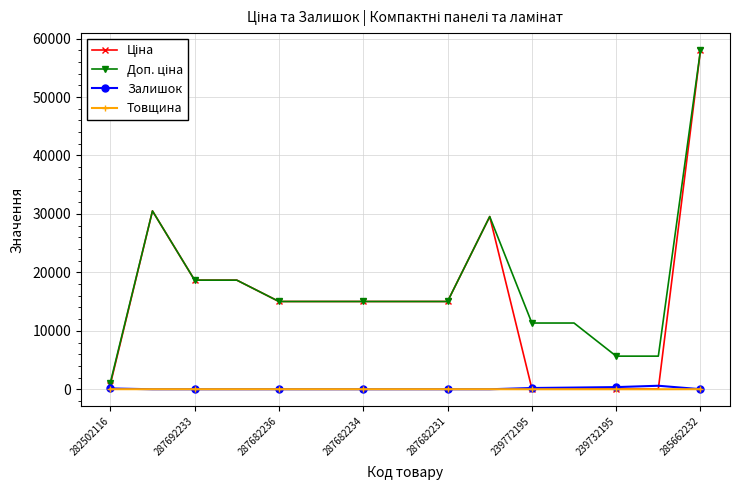

Is this an area chart (filled region under the line)?

No